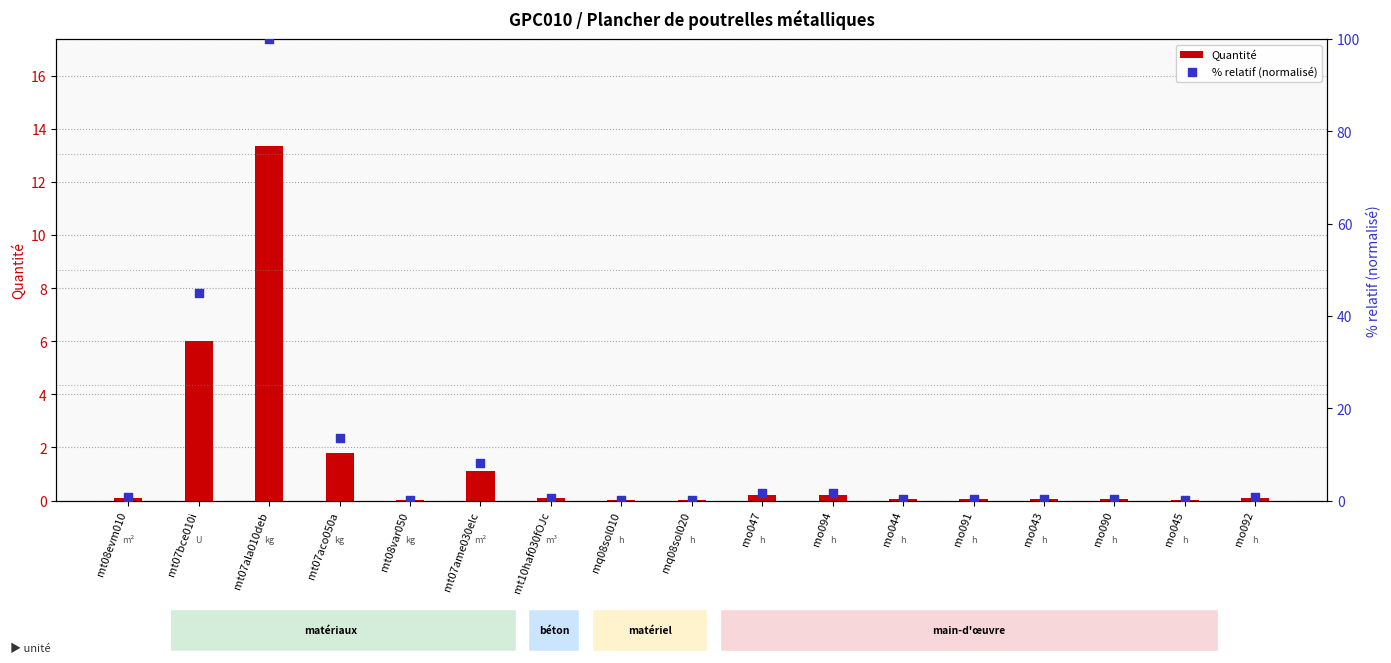

Which series reaches the maximum Y coordinate?

% relatif (normalisé)